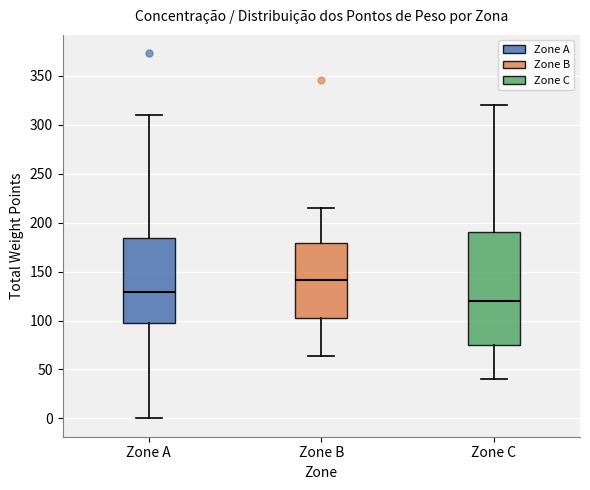

Which box's median line is the highest?

Zone B